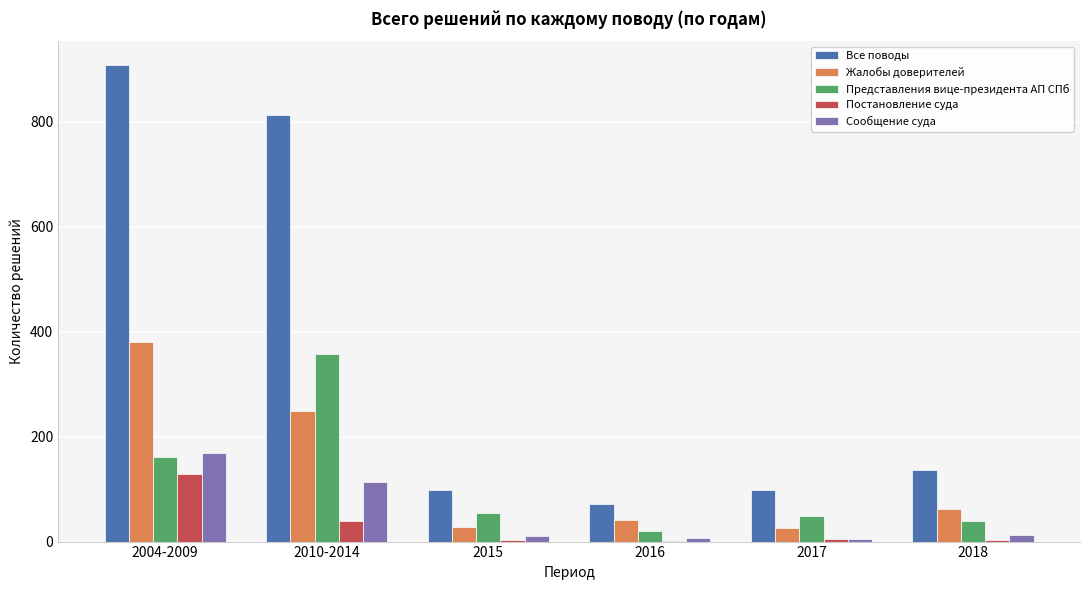

How many groups of bars are there?

6